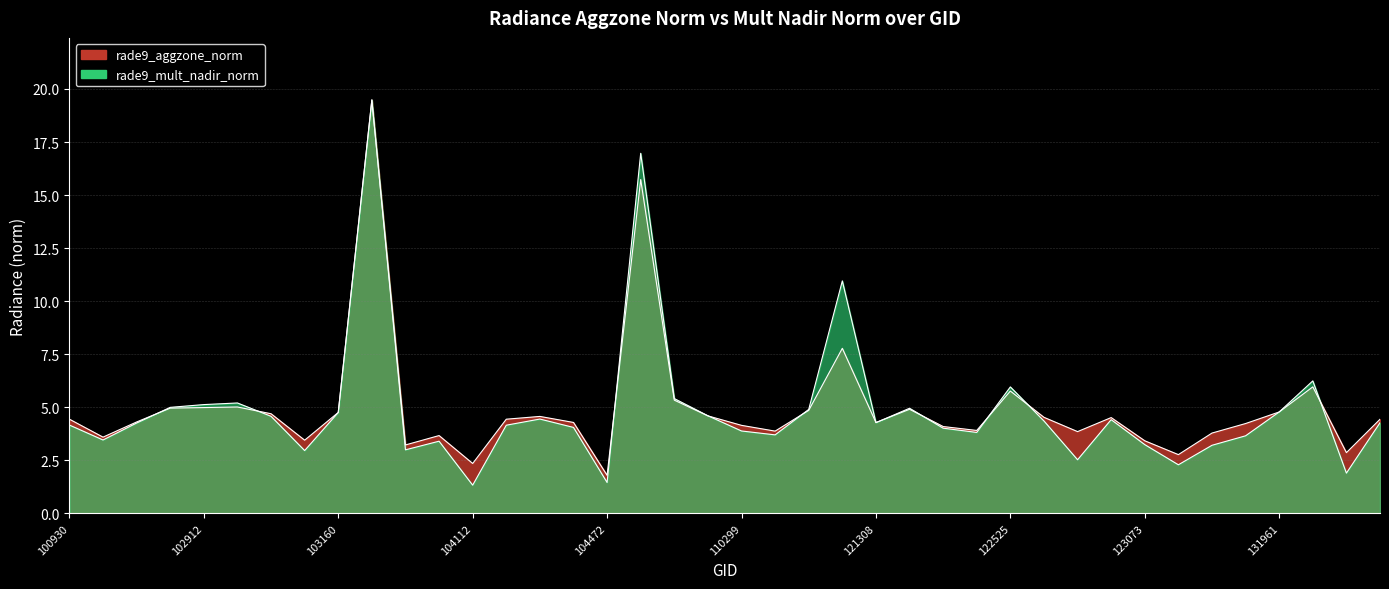

What is the value of the rade9_aggzone_norm point at the 5th from the left?

5.0